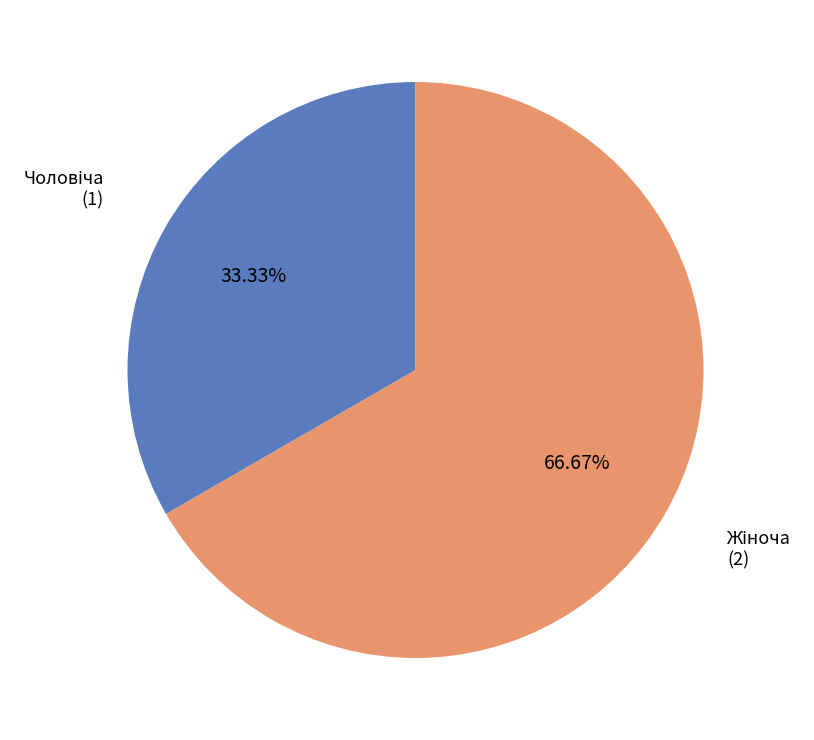

Is there a majority slice in this chart?

Yes